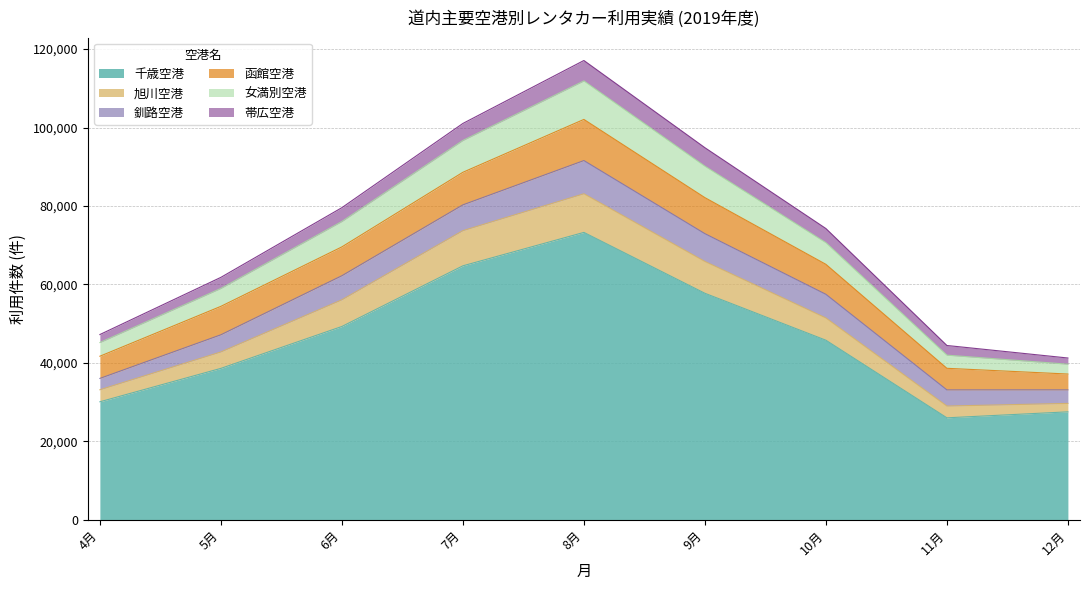

What position from the left is 12月?

9